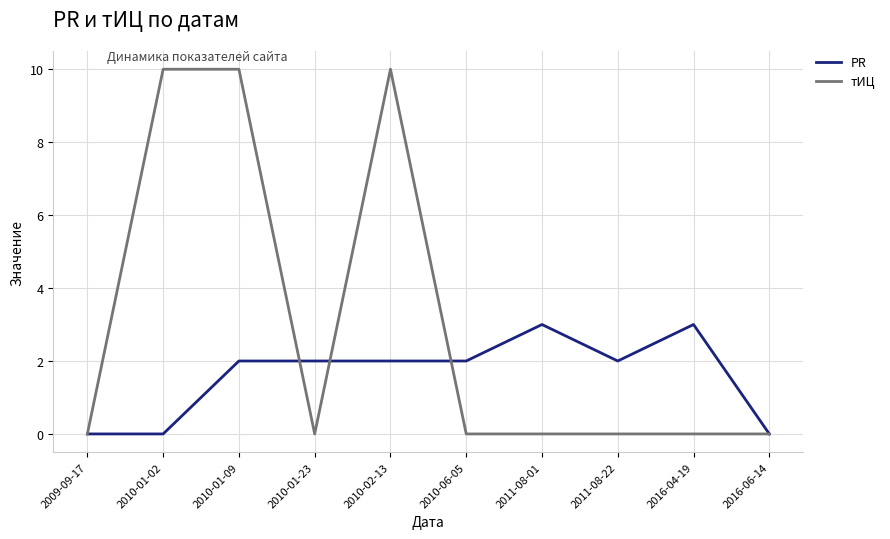

Reading left to right, extract all data points from this chart.

PR: 0	0	2	2	2	2	3	2	3	0
тИЦ: 0	10	10	0	10	0	0	0	0	0